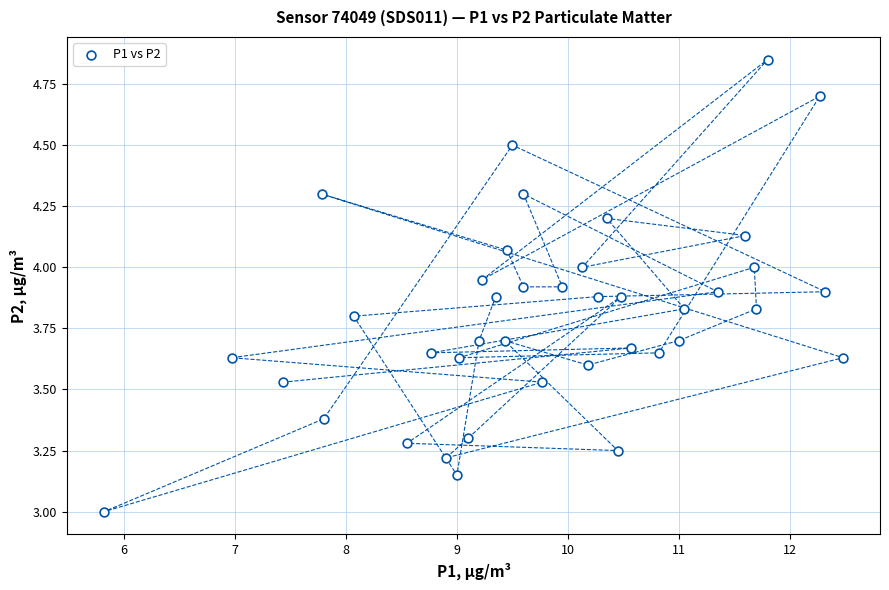

What is the range of X values (max minus min)?

6.7